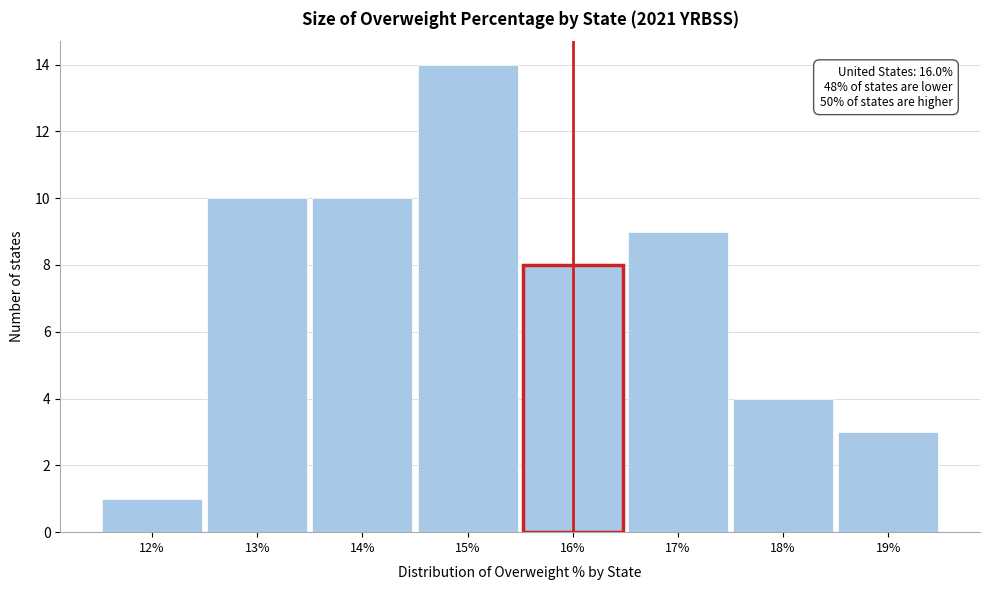

Which range on the x-axis has the tallest bar?

14.5 to 15.5